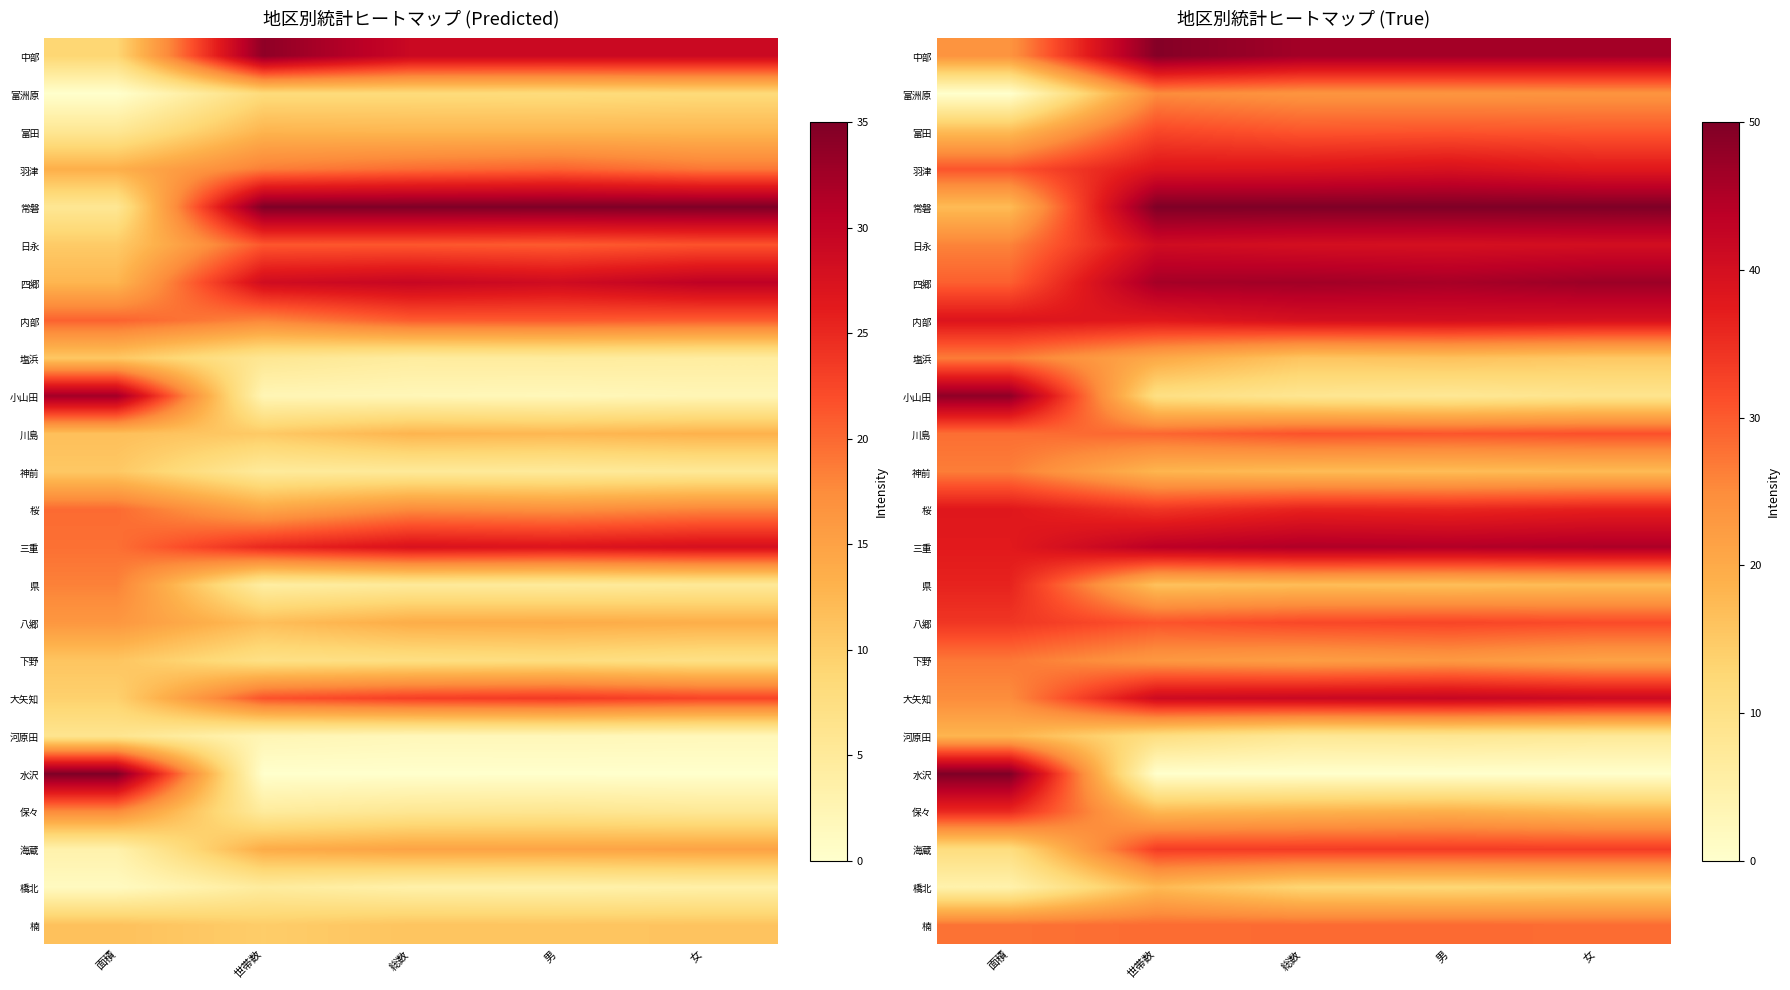

Count the number of categories in the chart.

5